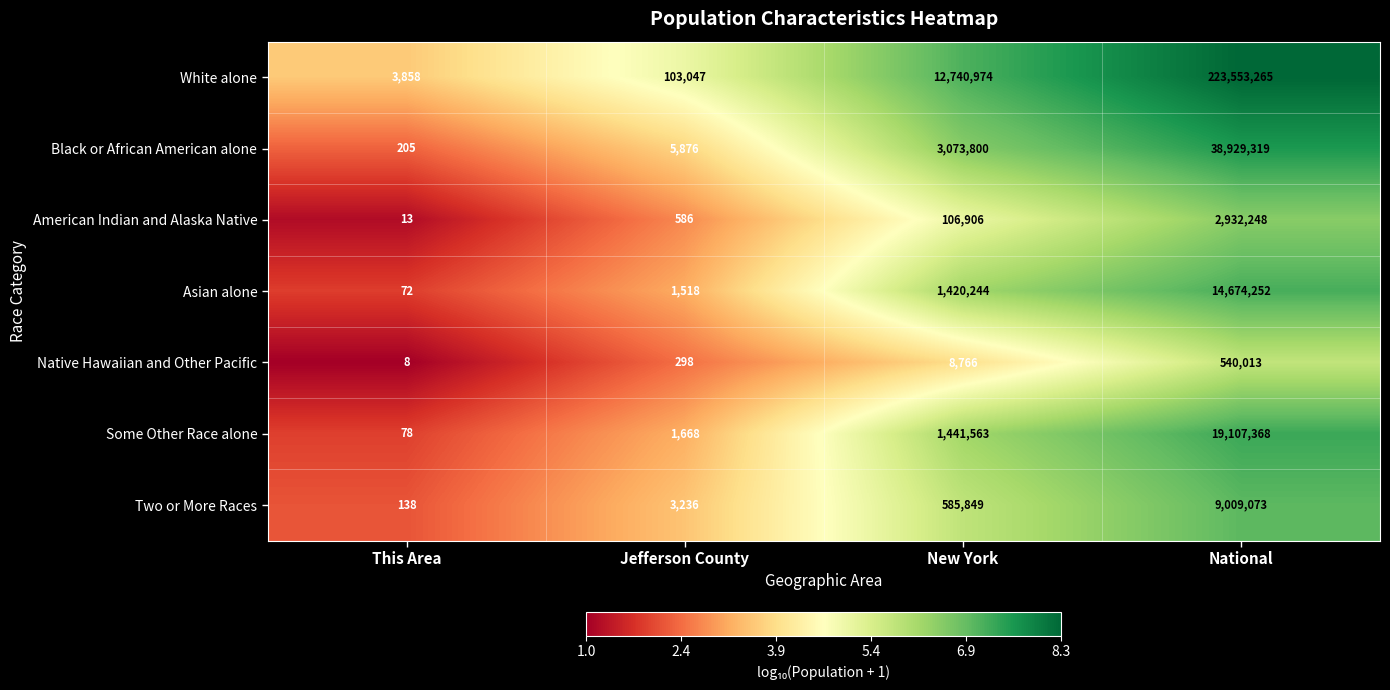

At which category is the sum across all series the highest?

National